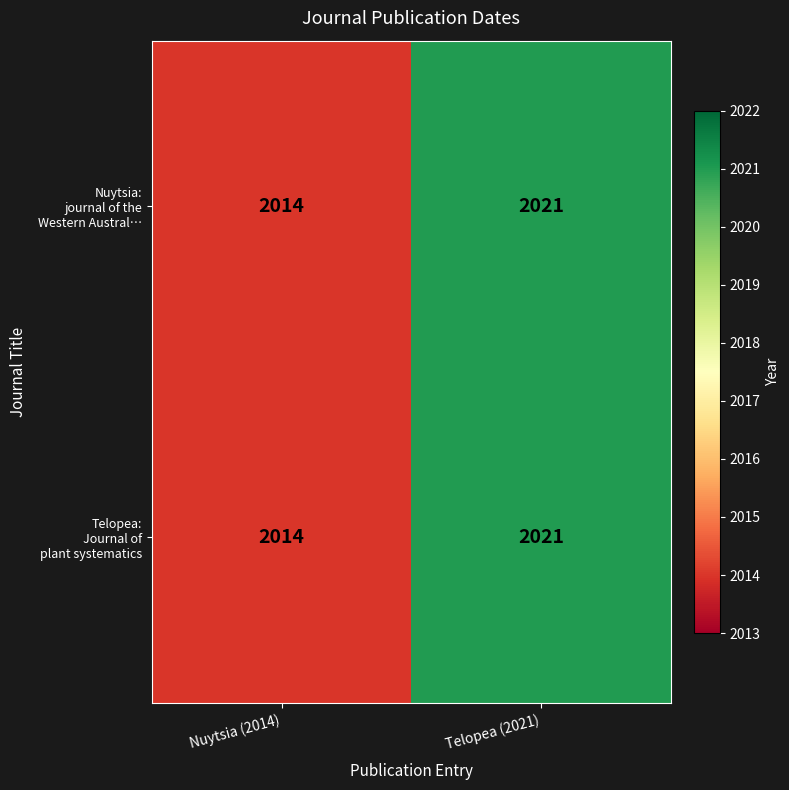

What is the total value across all series at Telopea (2021)?

4042